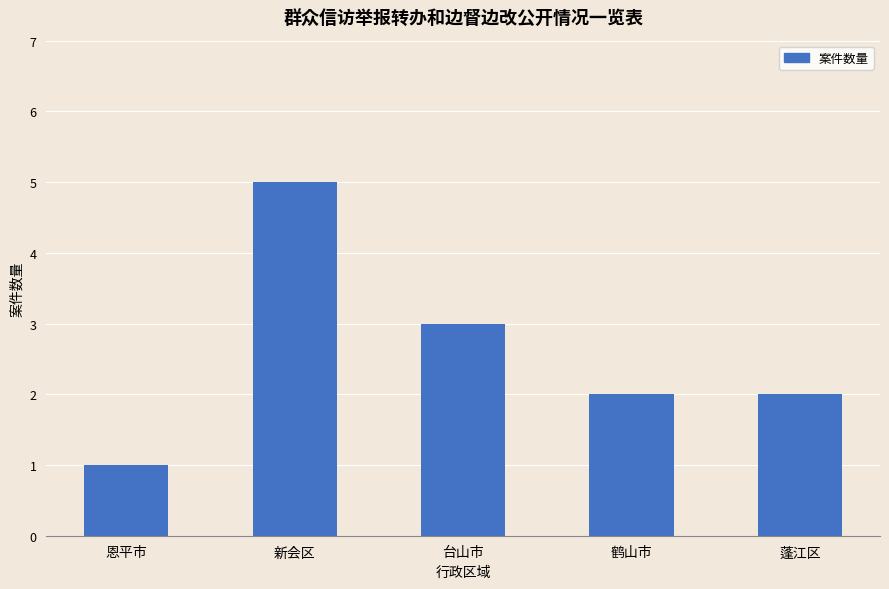

At which label does the data first exceed 2?

新会区